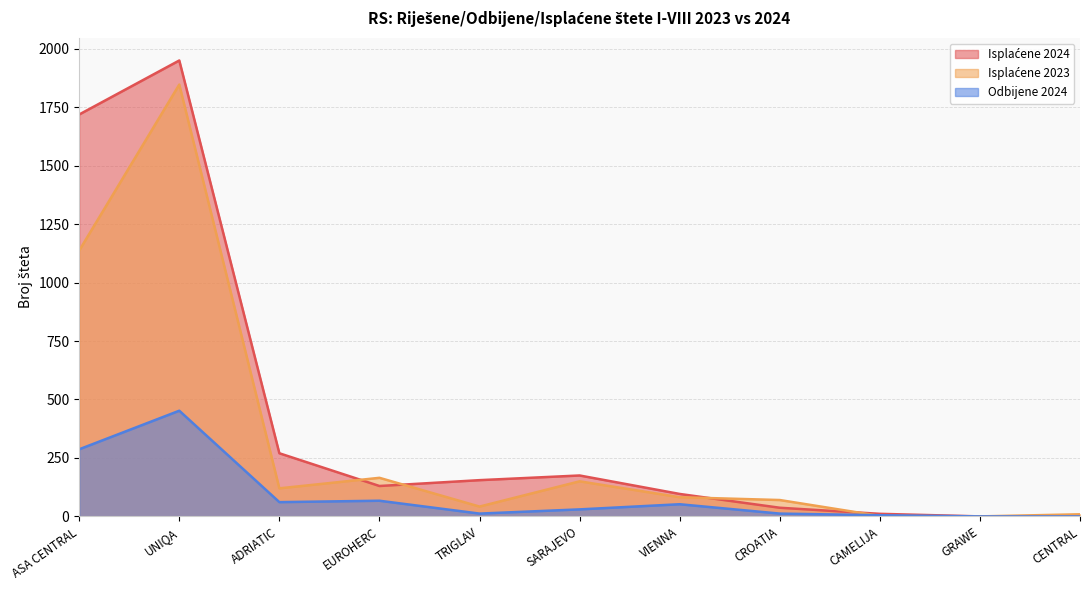

True or false: Odbijene 2024 and Isplaćene 2024 intersect in this chart.

False